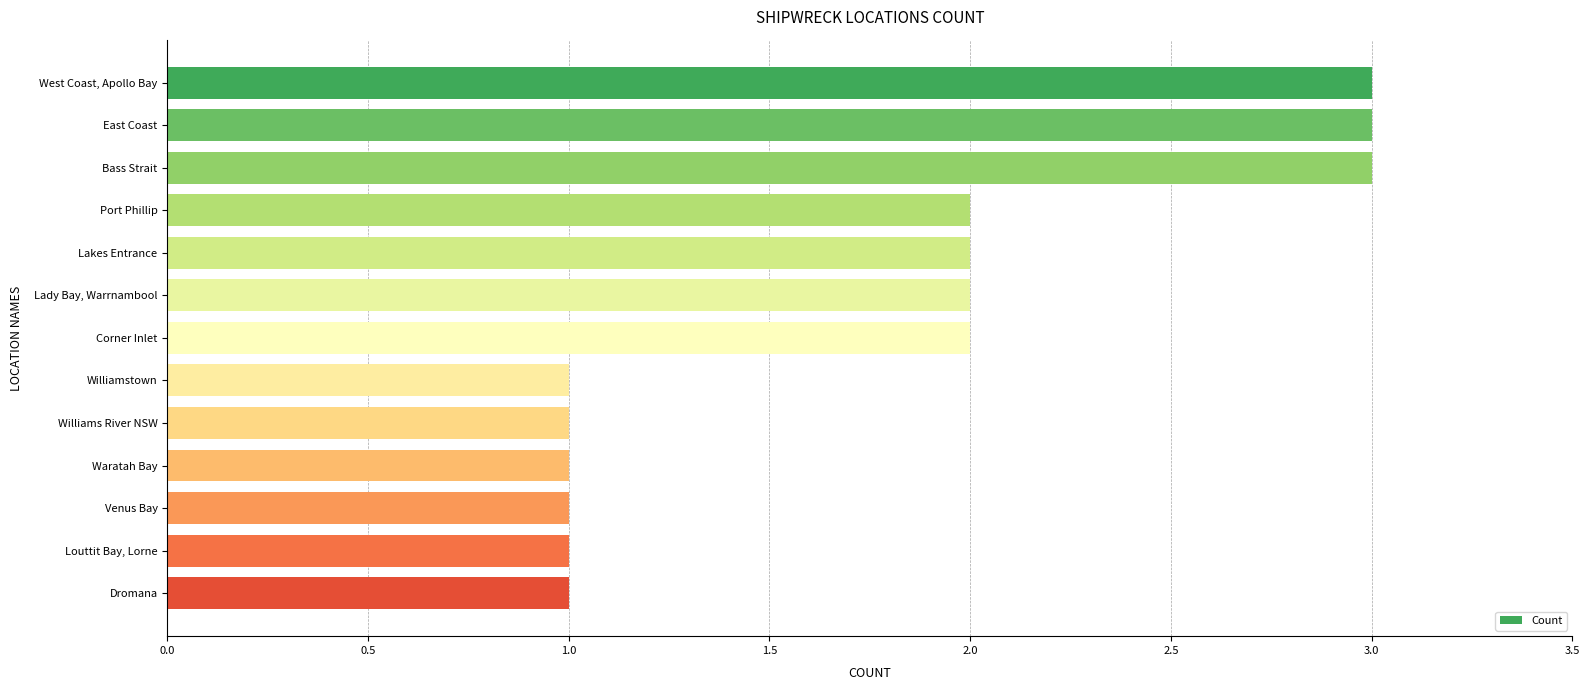

Is it true that the value at Williamstown is 1?

True